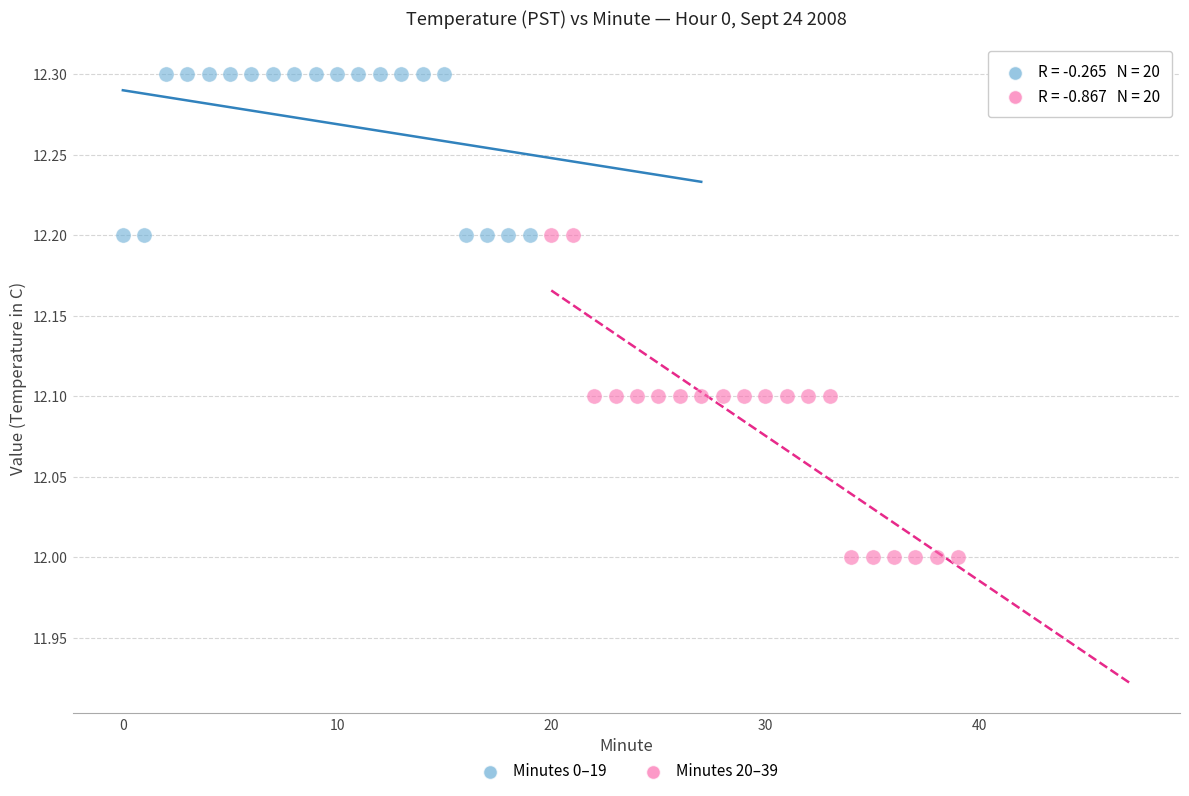

Which series contains the highest Y value?

Minutes 0–19